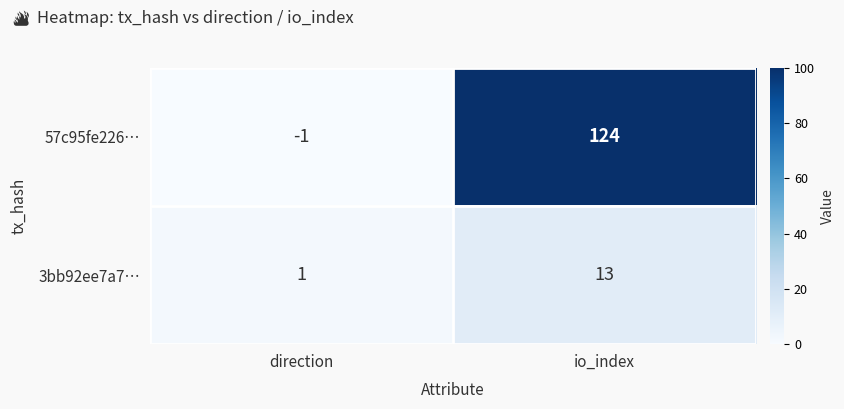

True or false: 3bb92ee7a7… has a value of 13 at io_index.

True